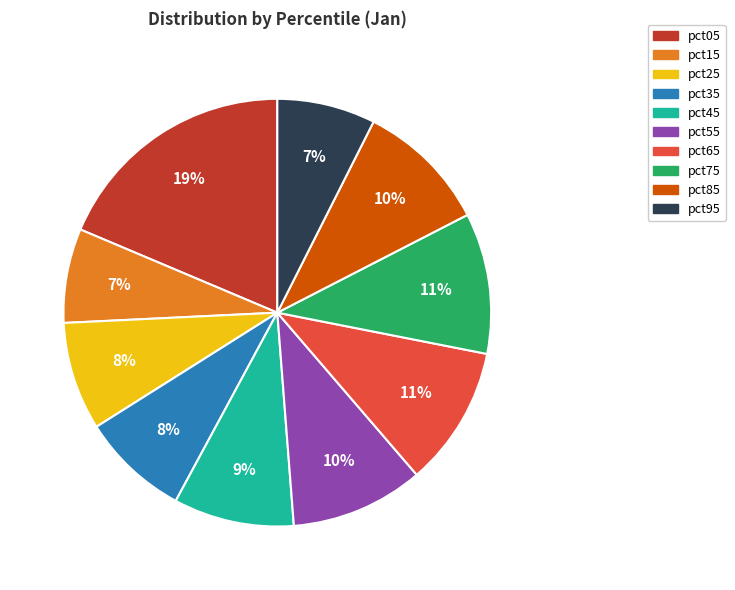

How many slices are in this pie chart?

10